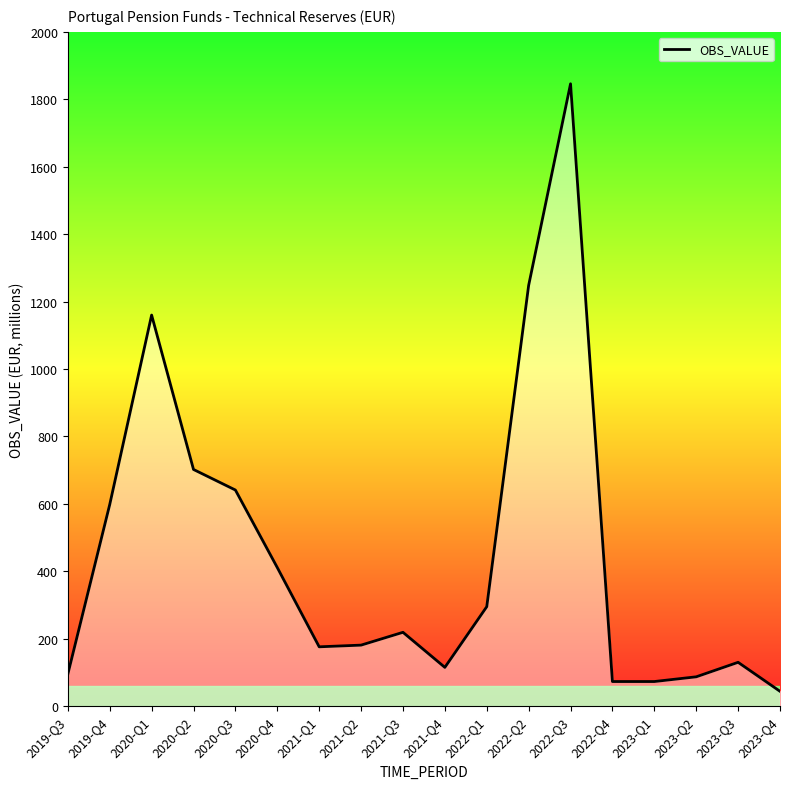

Which has a higher value, 2023-Q1 or 2022-Q1?

2022-Q1